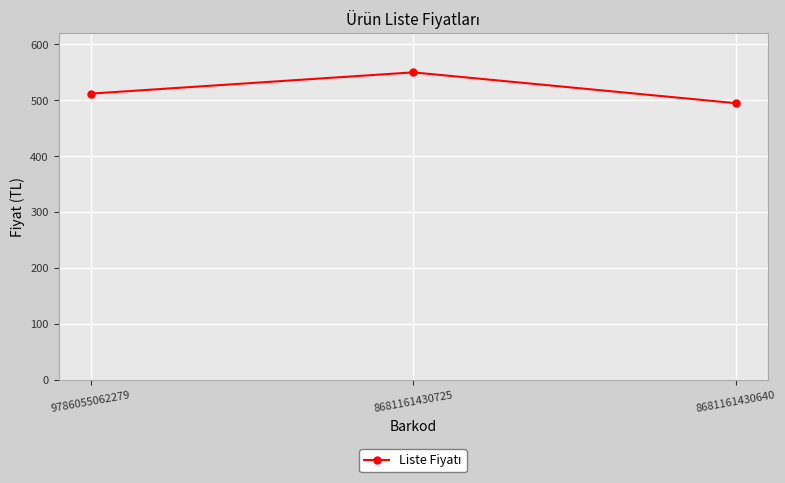

What is the value of the 3rd point from the left?

495